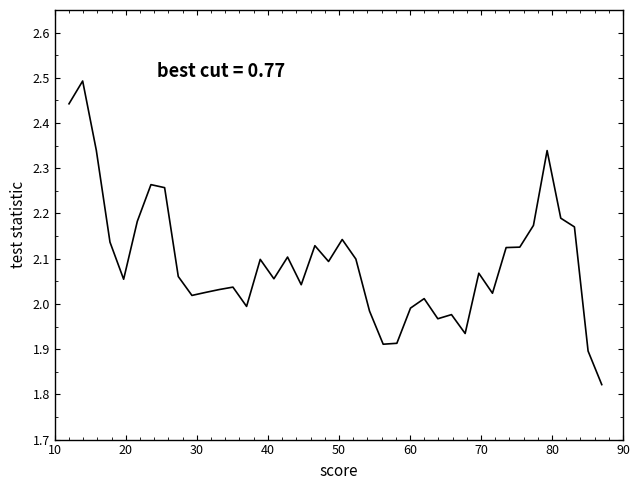

What is the difference between the maximum and minimum values?

0.7